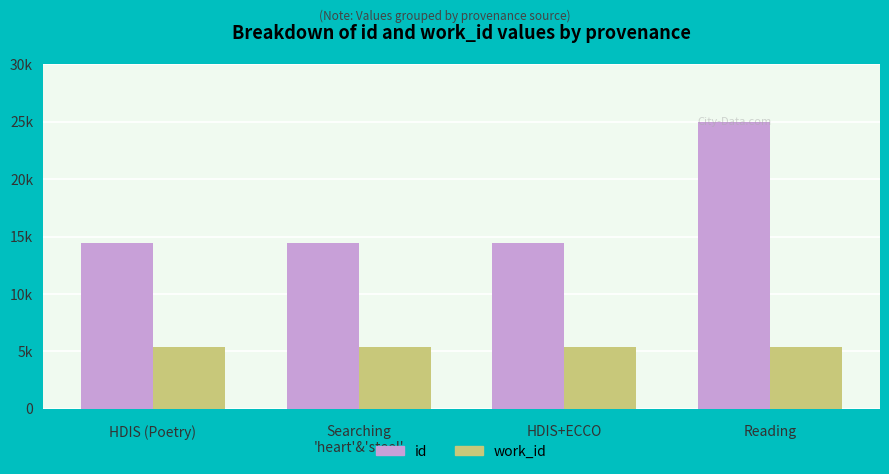

Rank the series by their maximum value, from lowest to highest.

work_id, id